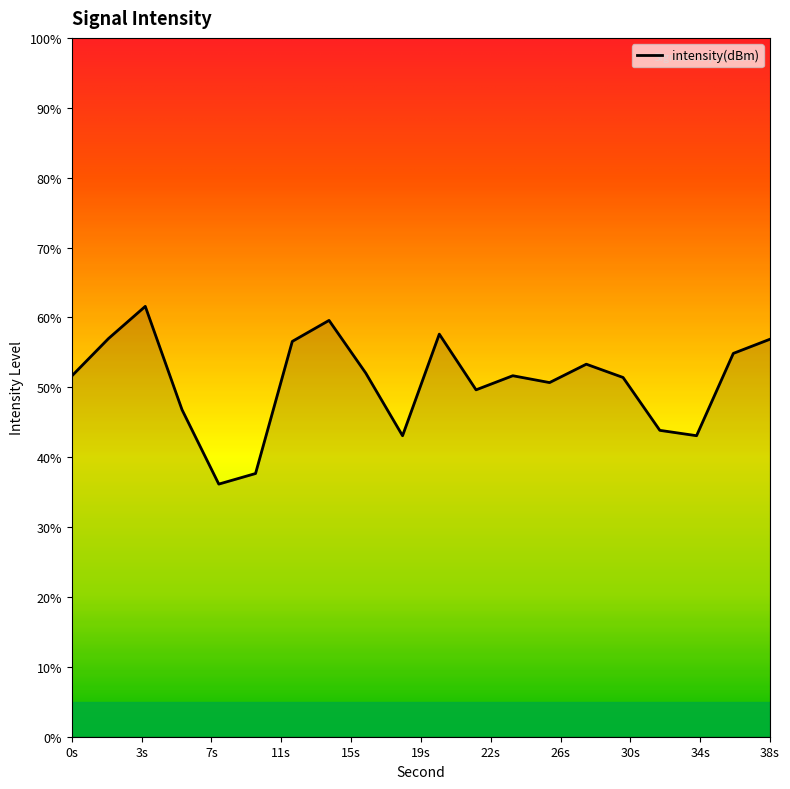

What is the minimum value shown in the chart?

36.1